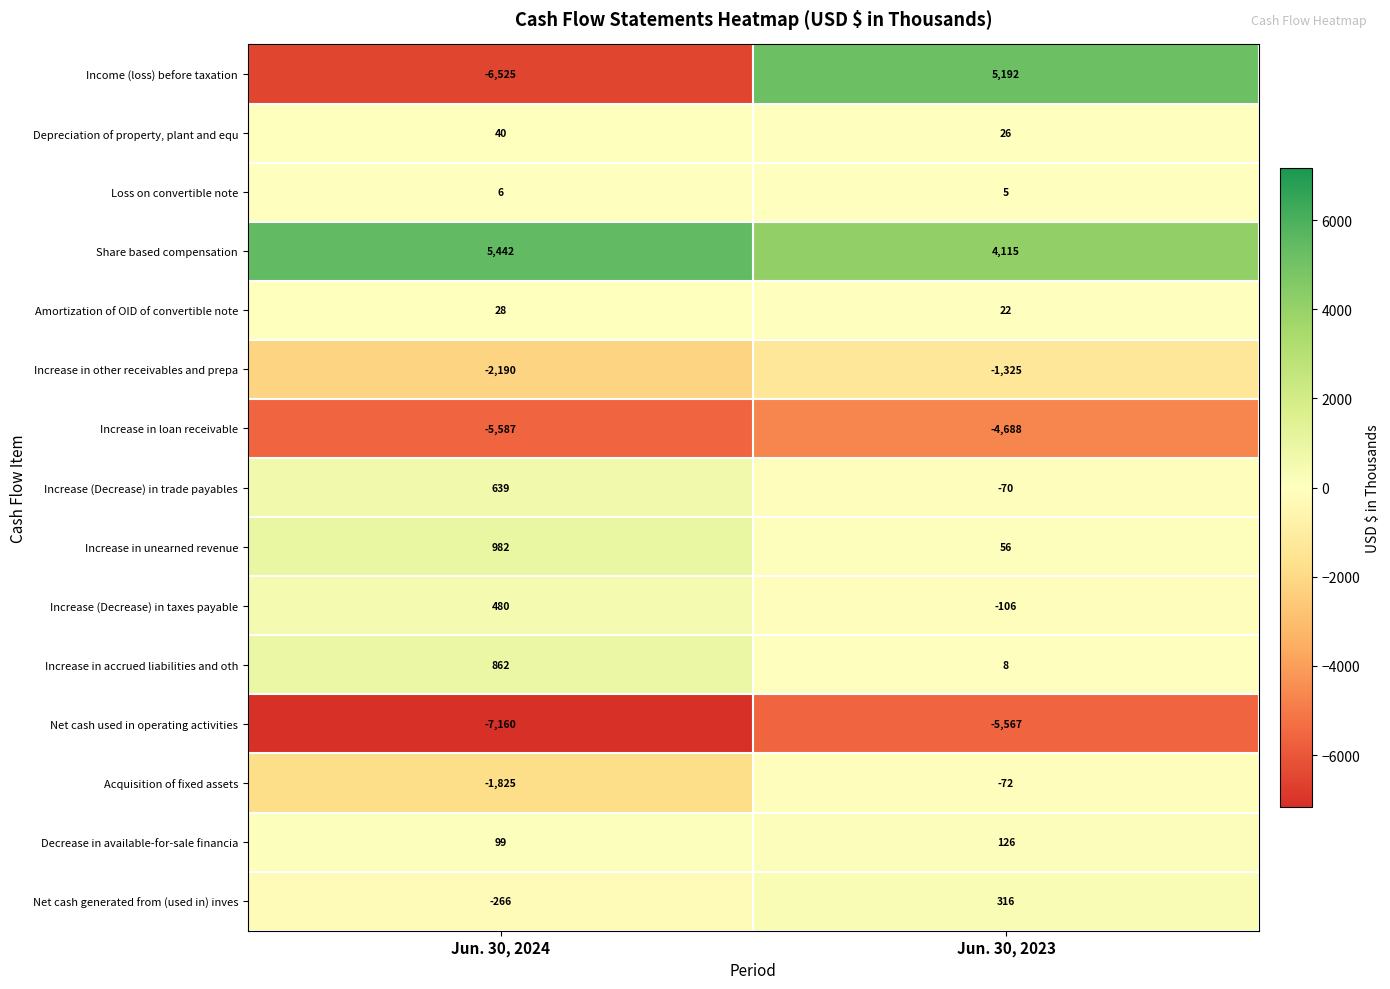

Which series has the largest range (max minus min)?

Income (loss) before taxation